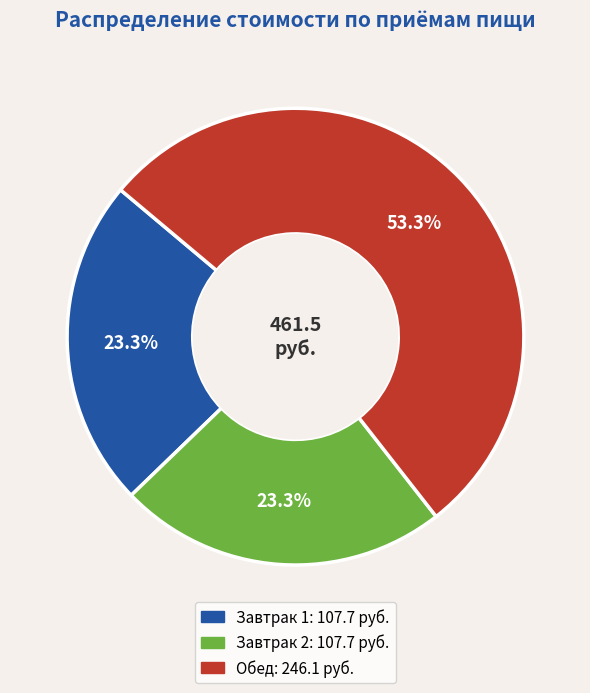

Does Завтрак 2 account for over 50% of the chart?

No